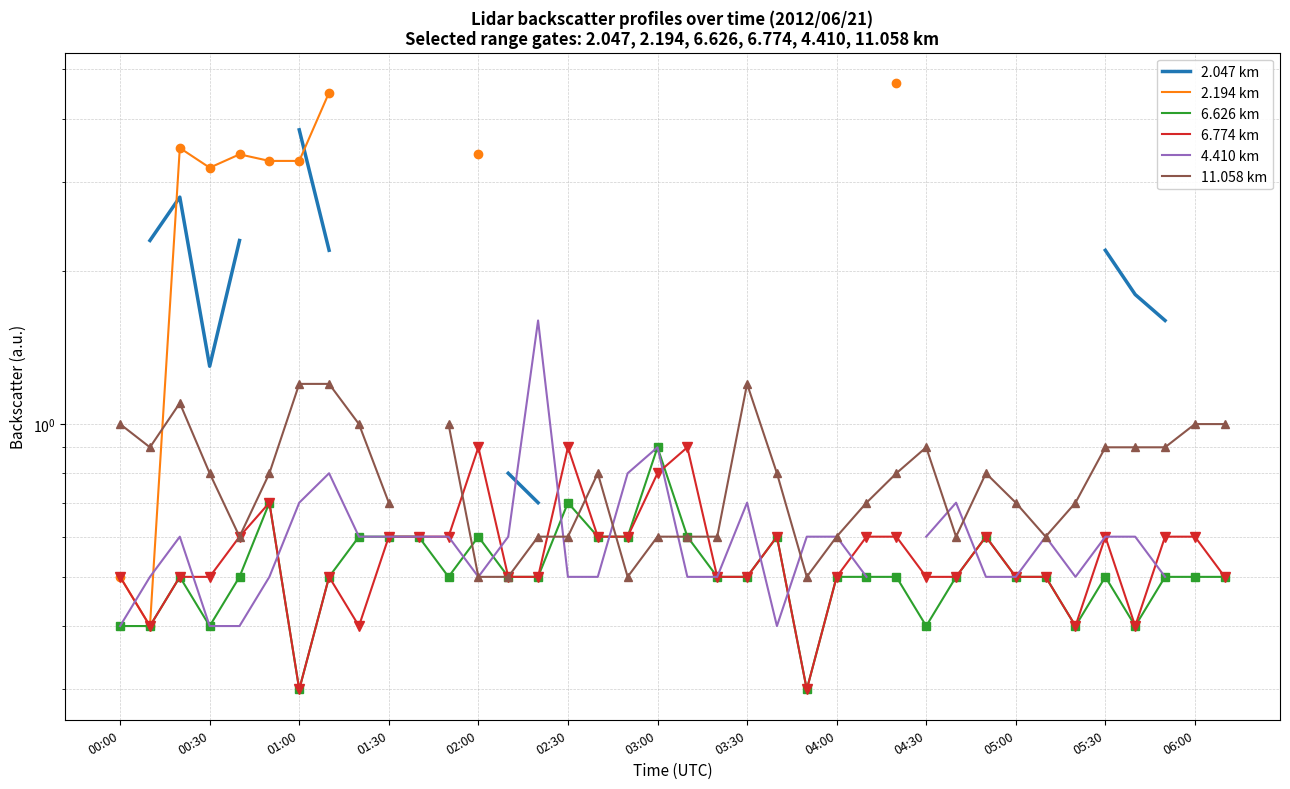

Between which two adjacent categories do 2.047 km and 4.410 km first intersect?

13 and 14